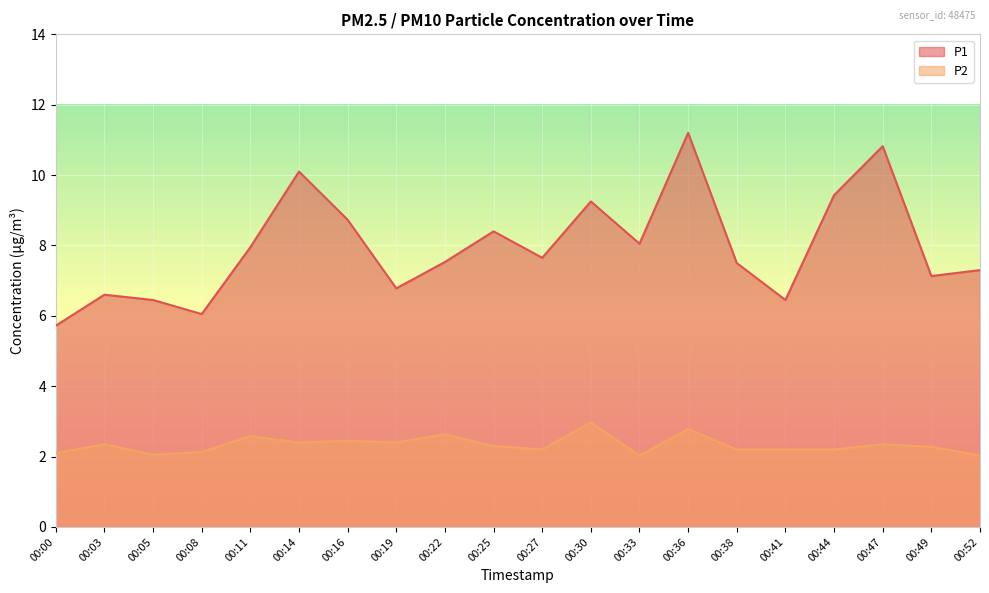

What is the value of the P2 point at the 16th from the left?

2.2